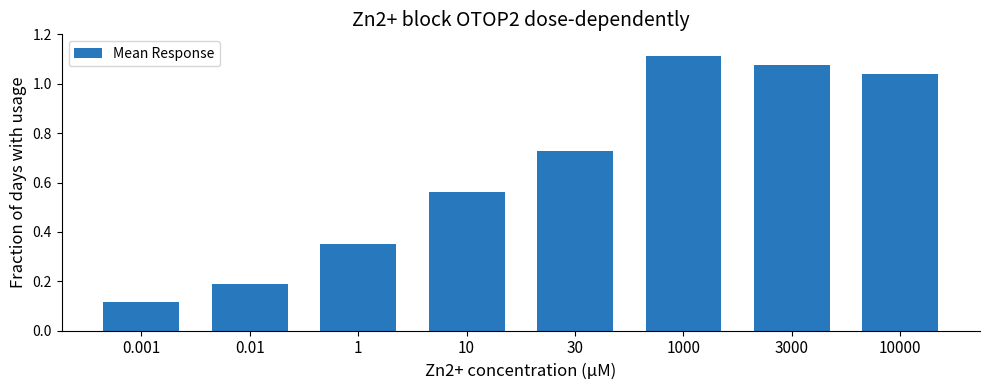

What is the sum of all values?

5.2